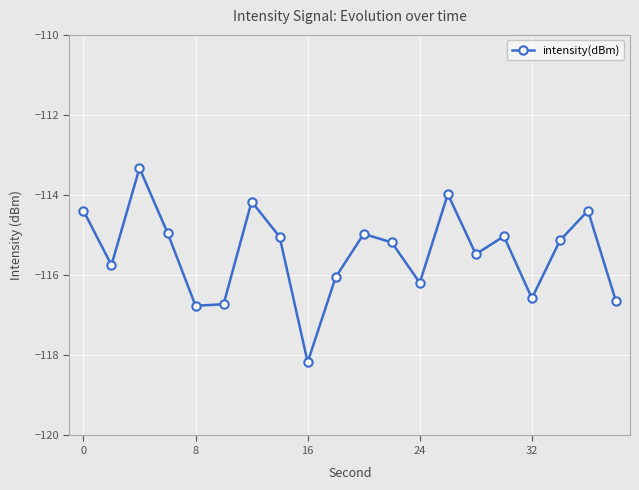

How many interior local peaks (higher than both neighbors) does the data have?

6